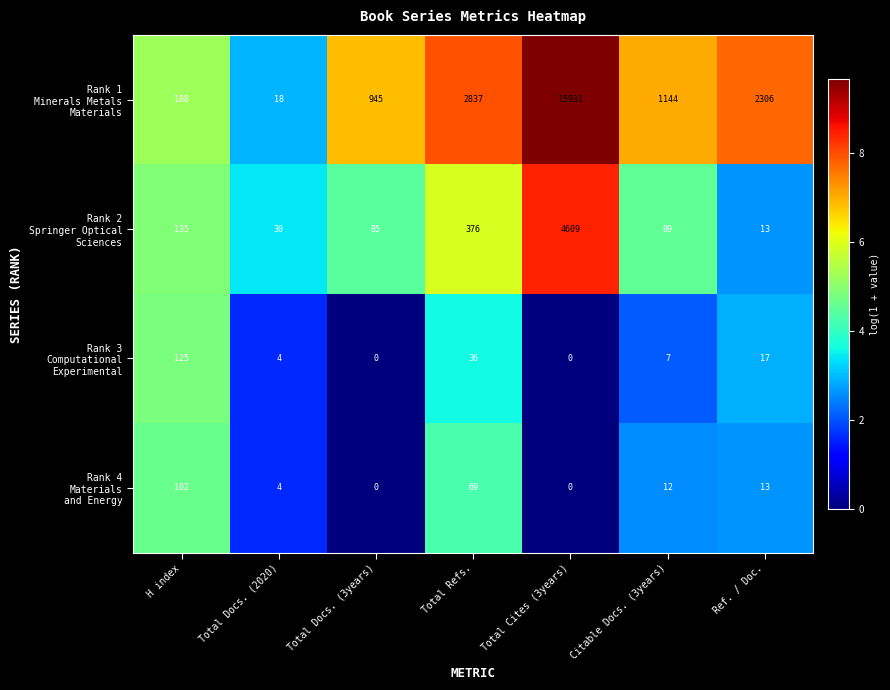

What is the spread (max minus min) of values at Total Refs.?

2801